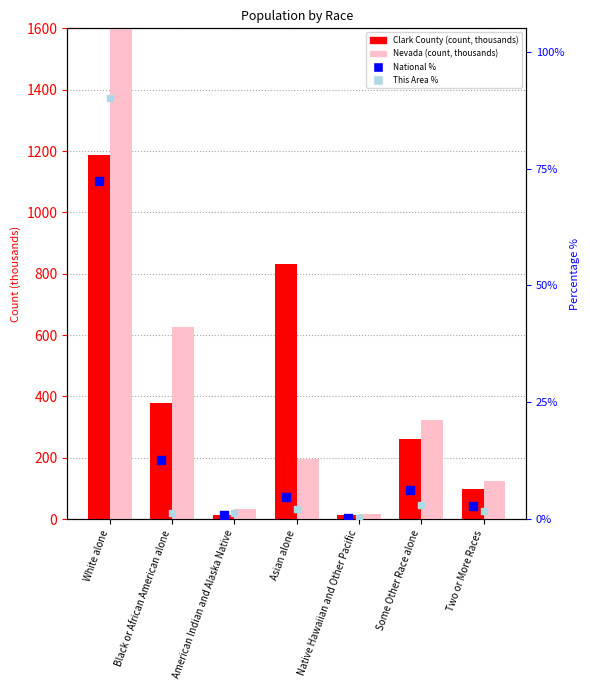

Is the value of This Area % (right axis) at American Indian and Alaska Native greater than the value of Clark County (thousands) at Some Other Race alone?

No